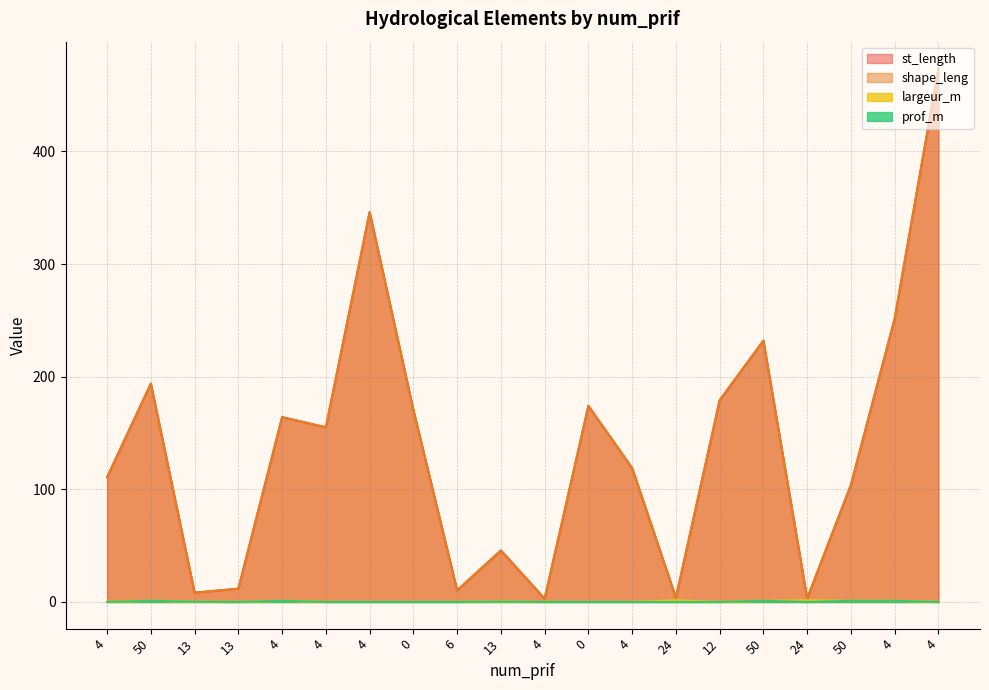

True or false: largeur_m and prof_m intersect in this chart.

False